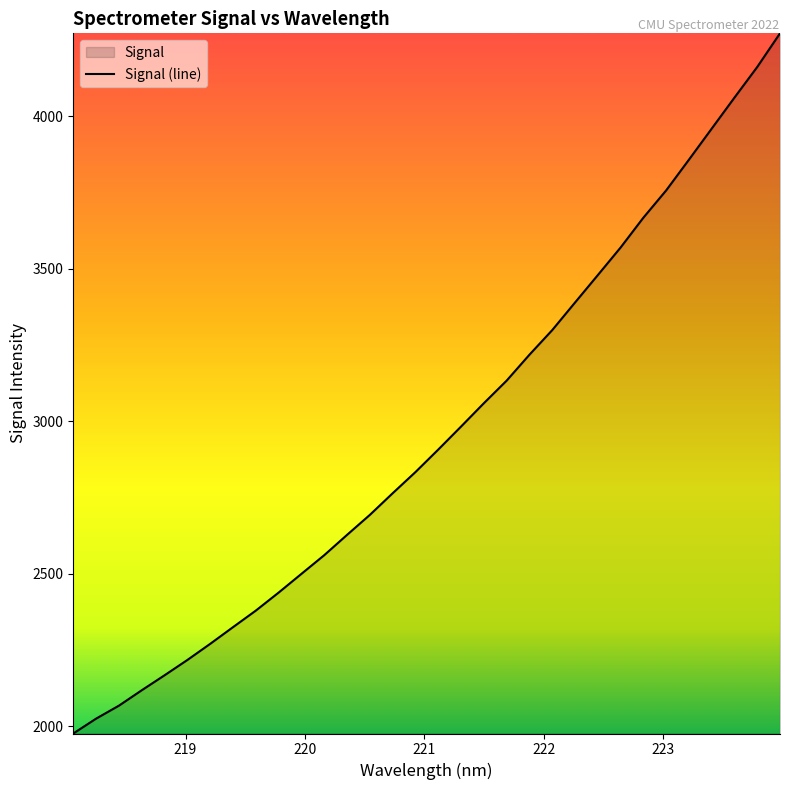

What is the minimum value shown in the chart?

1975.6